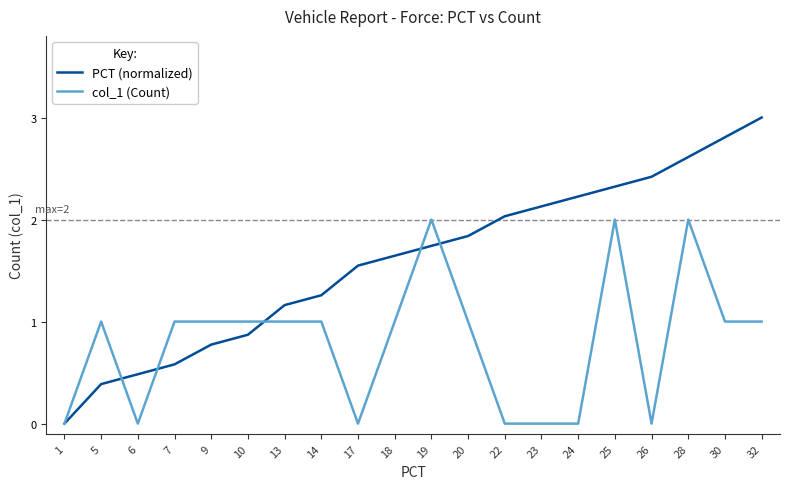

How many distinct data groups are displayed?

2